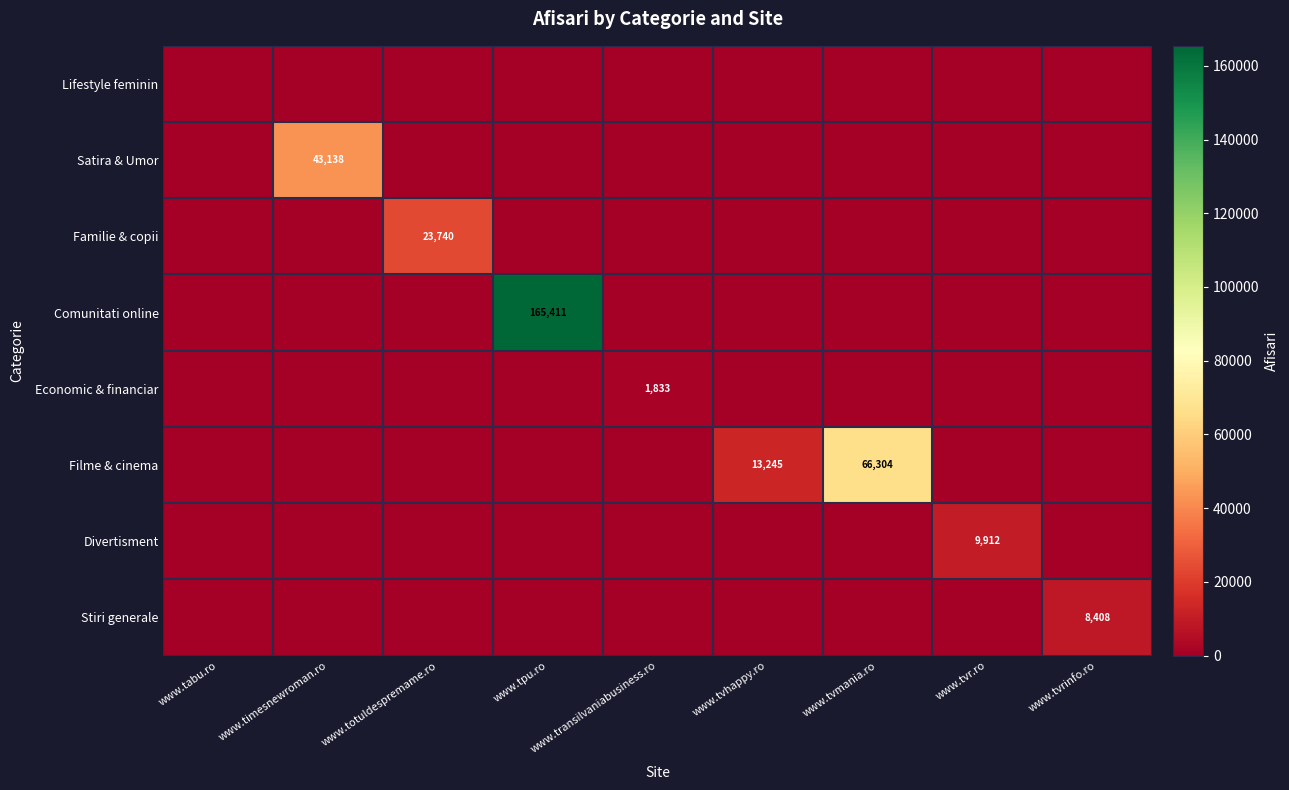

What is the greatest value displayed?

165411